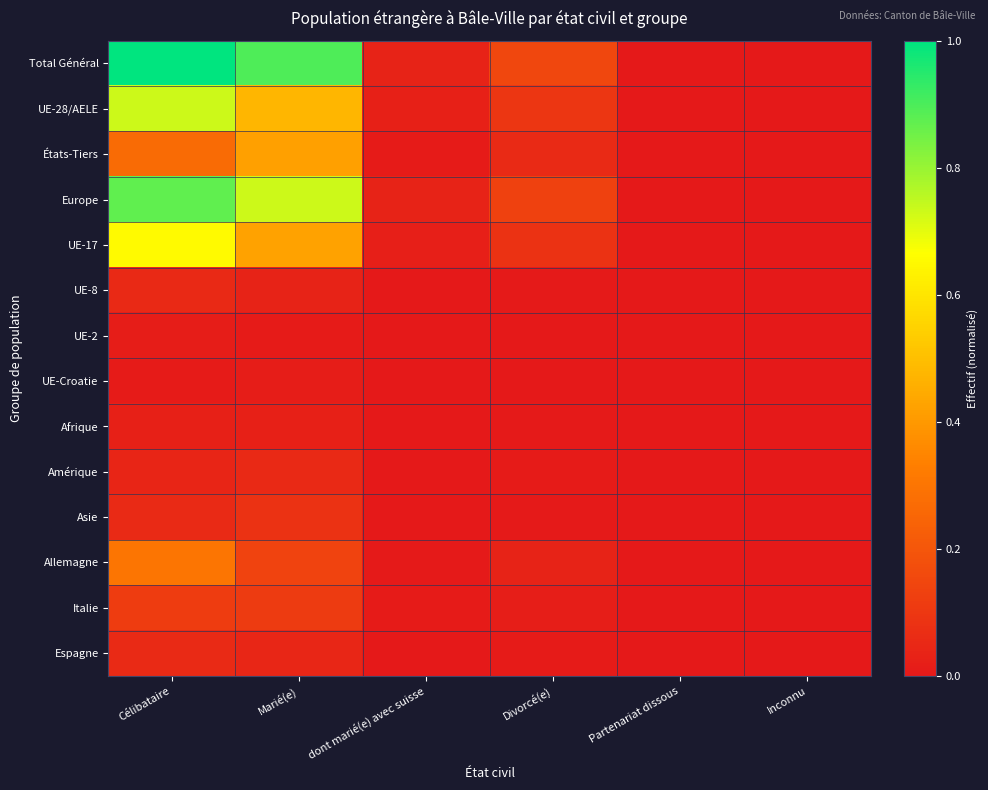

Which series has the widest spread of values?

Total Général